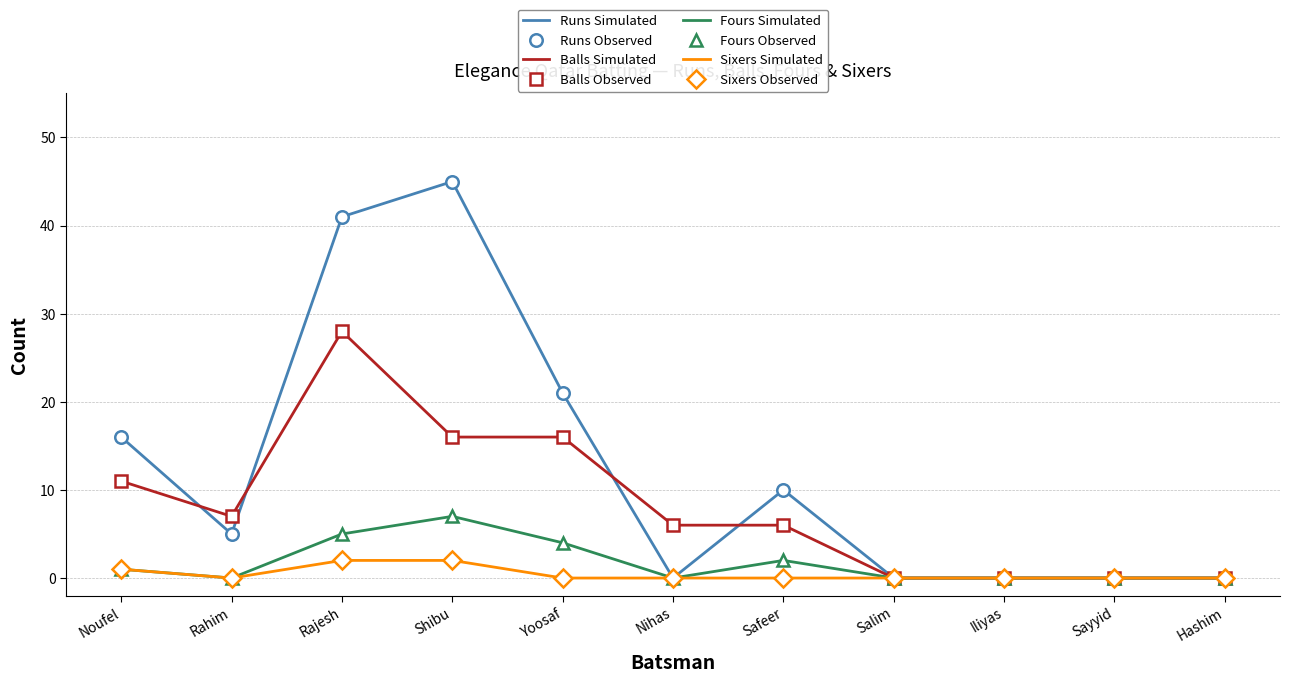

Reading right to left, extract all data points from this chart.

Runs: 0	0	0	0	10	0	21	45	41	5	16
Balls: 0	0	0	0	6	6	16	16	28	7	11
Fours: 0	0	0	0	2	0	4	7	5	0	1
Sixers: 0	0	0	0	0	0	0	2	2	0	1